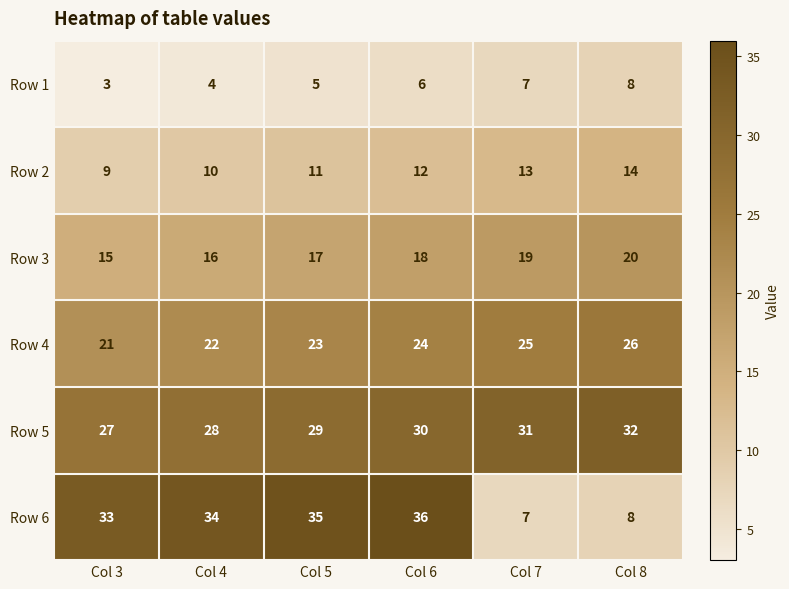

What is the smallest value displayed?

3